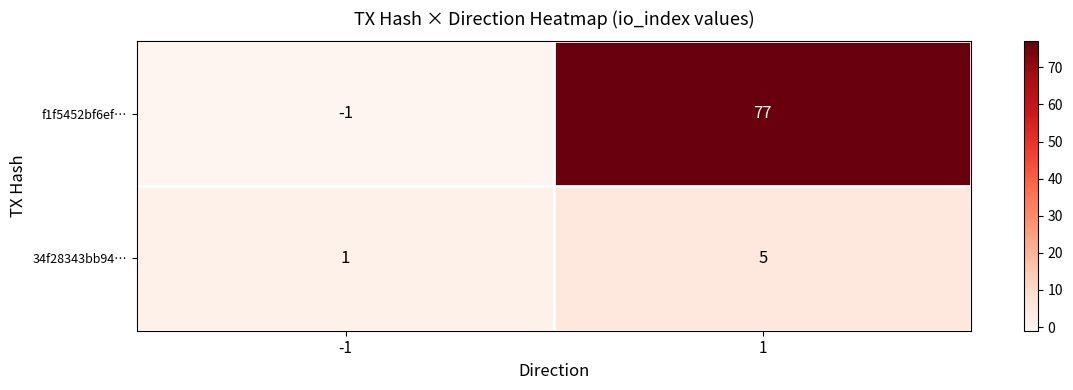

The f1f5452bf6ef… series shows 32 at 1. True or false?

False